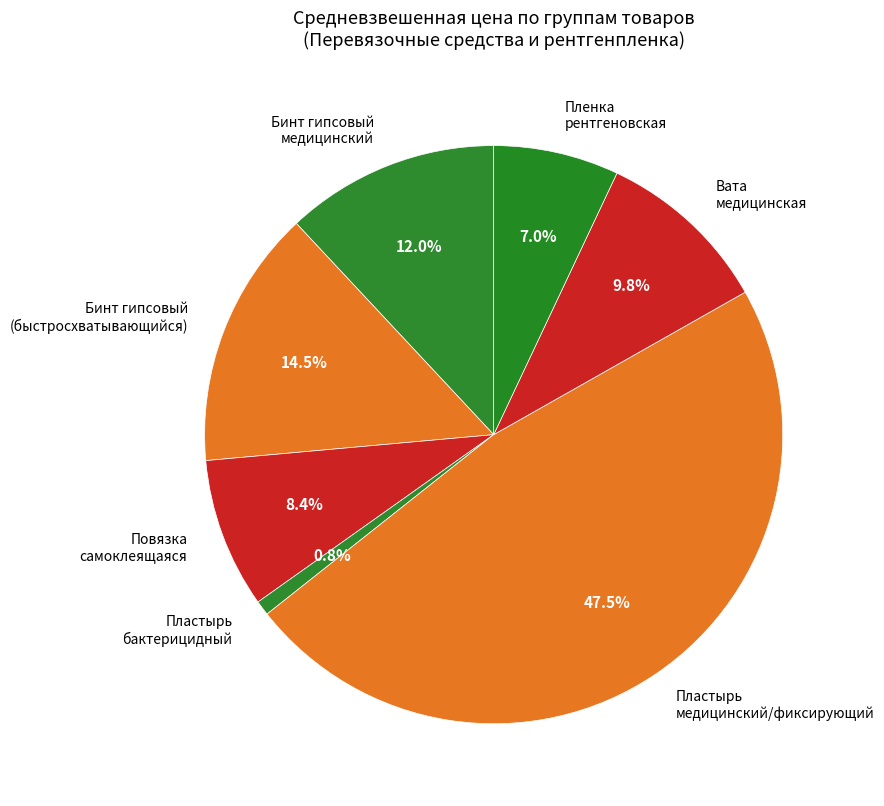

Is Пластырь бактерицидный the majority of the pie?

No